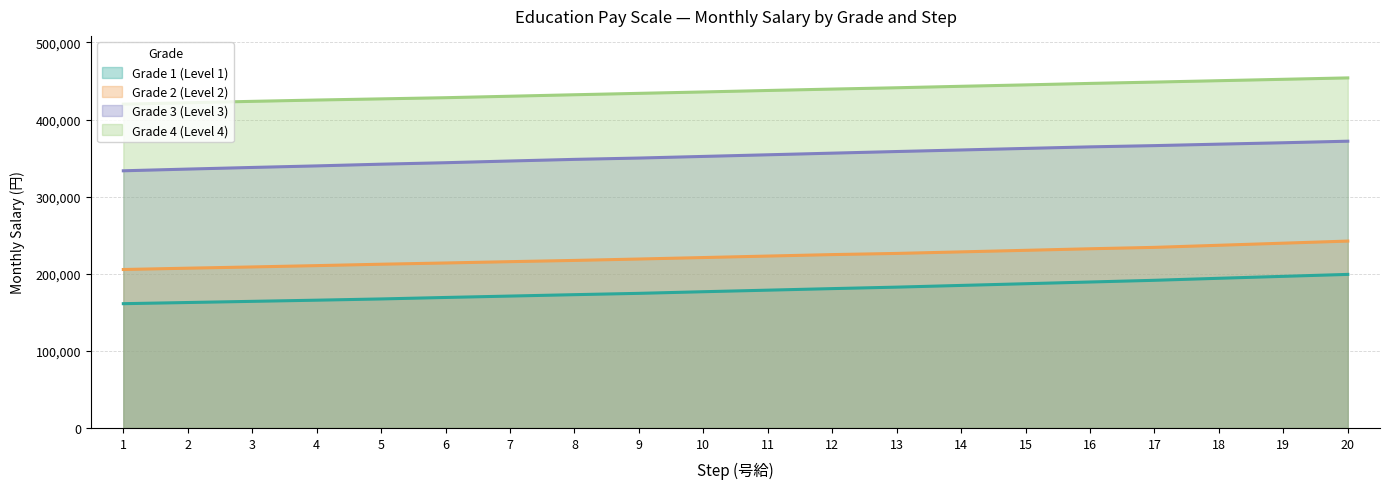

At which category is the sum across all series the highest?

20